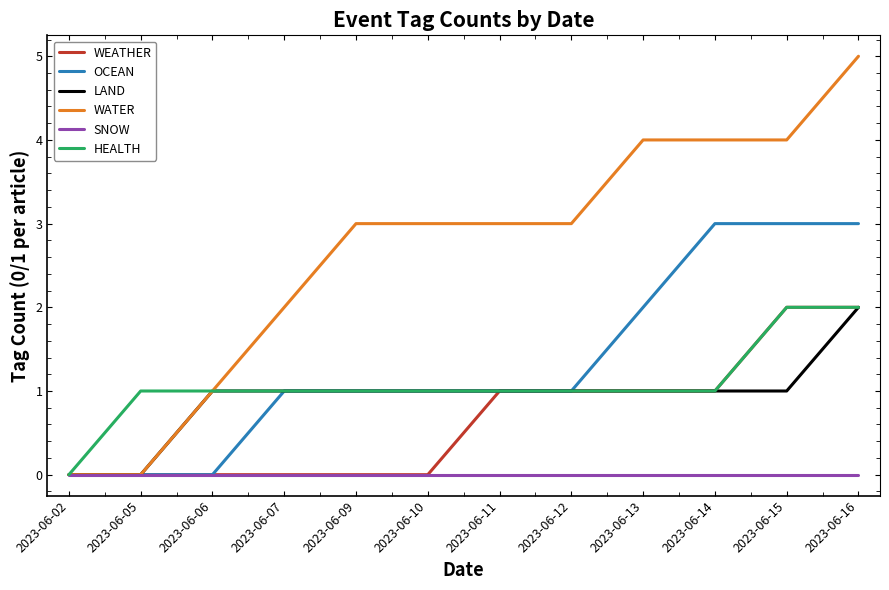

Is the value of WATER at 2023-06-13 greater than the value of SNOW at 2023-06-13?

Yes